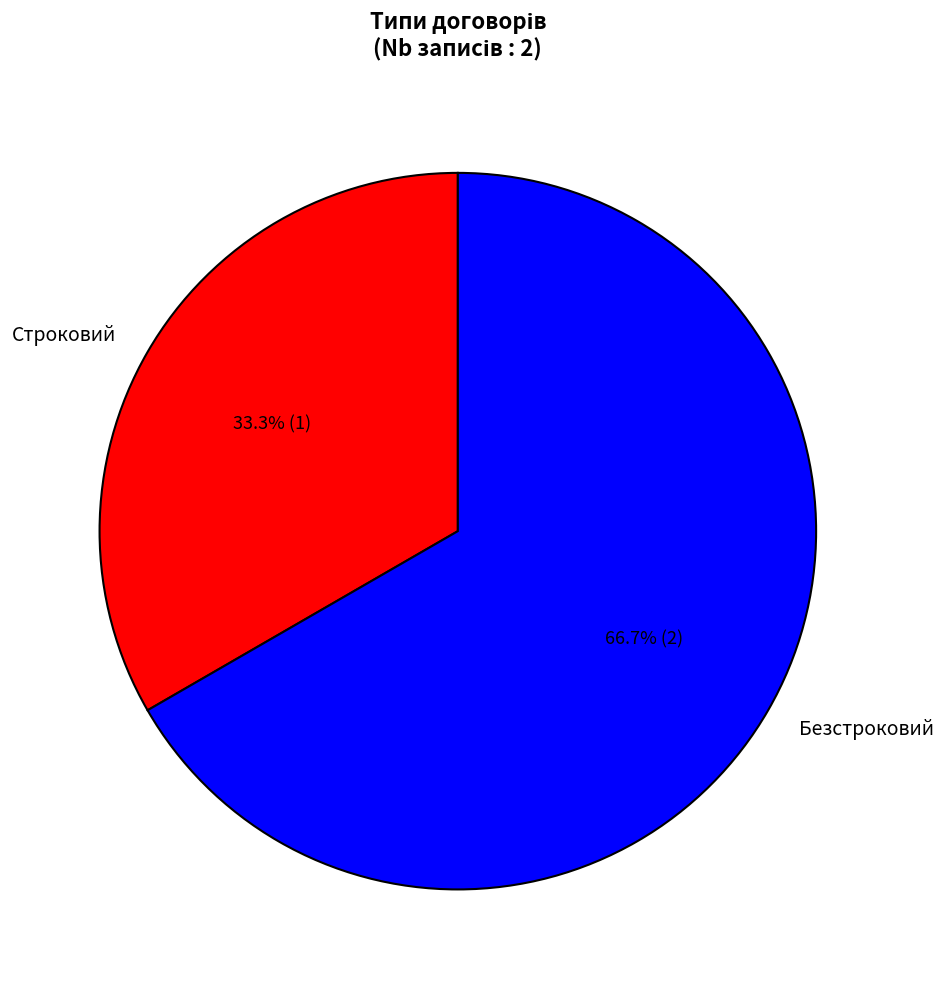

Count the number of slices in the pie.

2